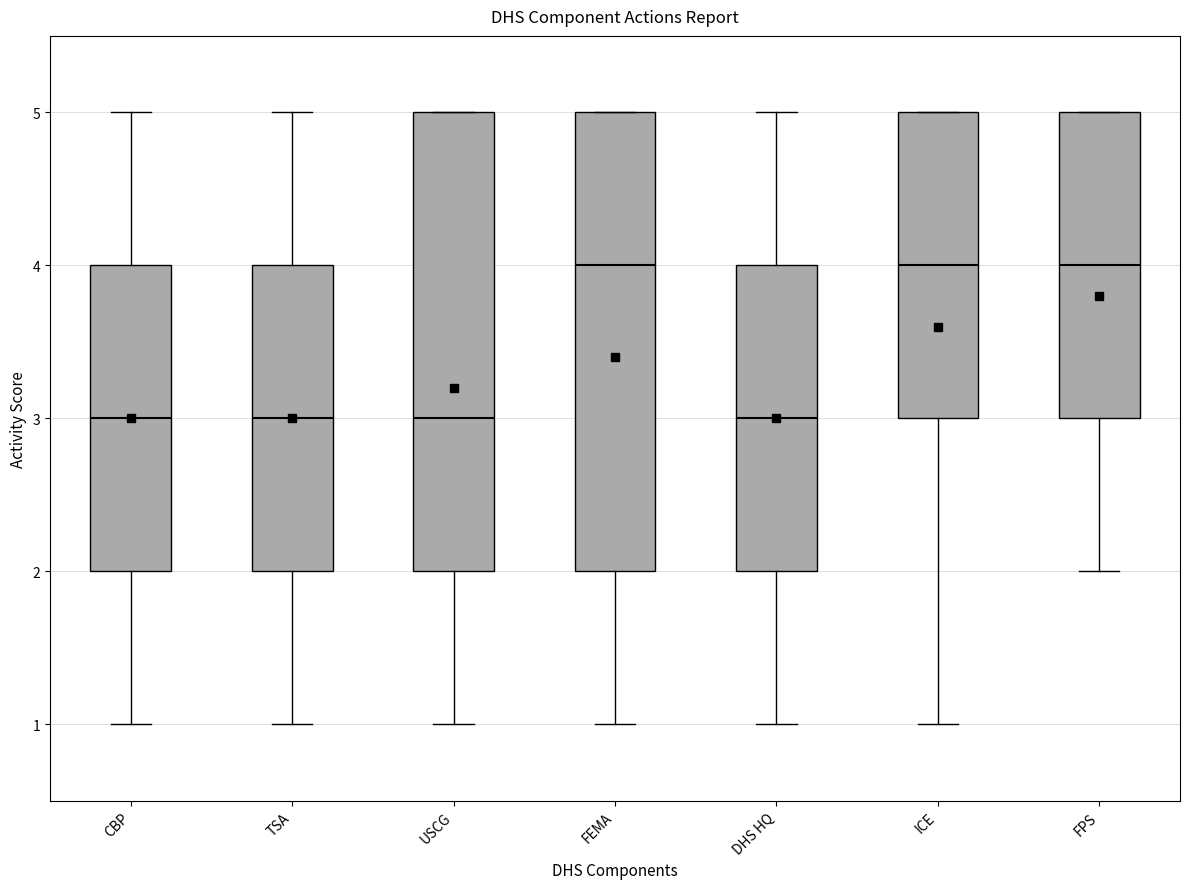

Reading left to right, transcribe this box plot: for each box, give where its median line is, the range the box spans, and where its two whiskers end, as read against the y-axis. The values are not printed on the chart, so give them approximately, as read against the axis.

CBP: median 3, box 2 to 4, whiskers 1 to 5
TSA: median 3, box 2 to 4, whiskers 1 to 5
USCG: median 3, box 2 to 5, whiskers 1 to 5
FEMA: median 4, box 2 to 5, whiskers 1 to 5
DHS HQ: median 3, box 2 to 4, whiskers 1 to 5
ICE: median 4, box 3 to 5, whiskers 1 to 5
FPS: median 4, box 3 to 5, whiskers 2 to 5